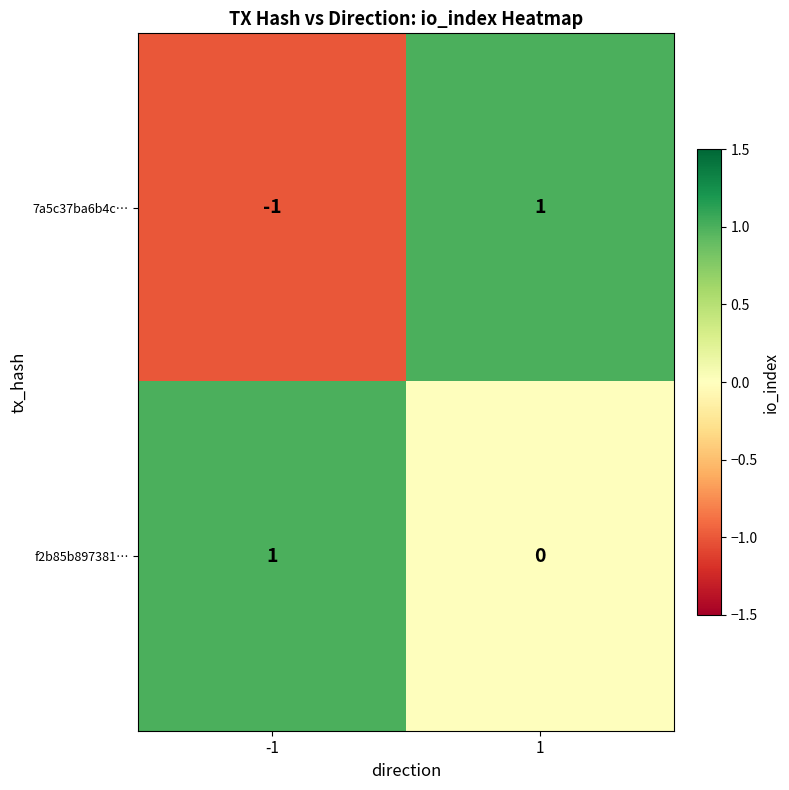

At how many categories does at least one series exceed 0?

2